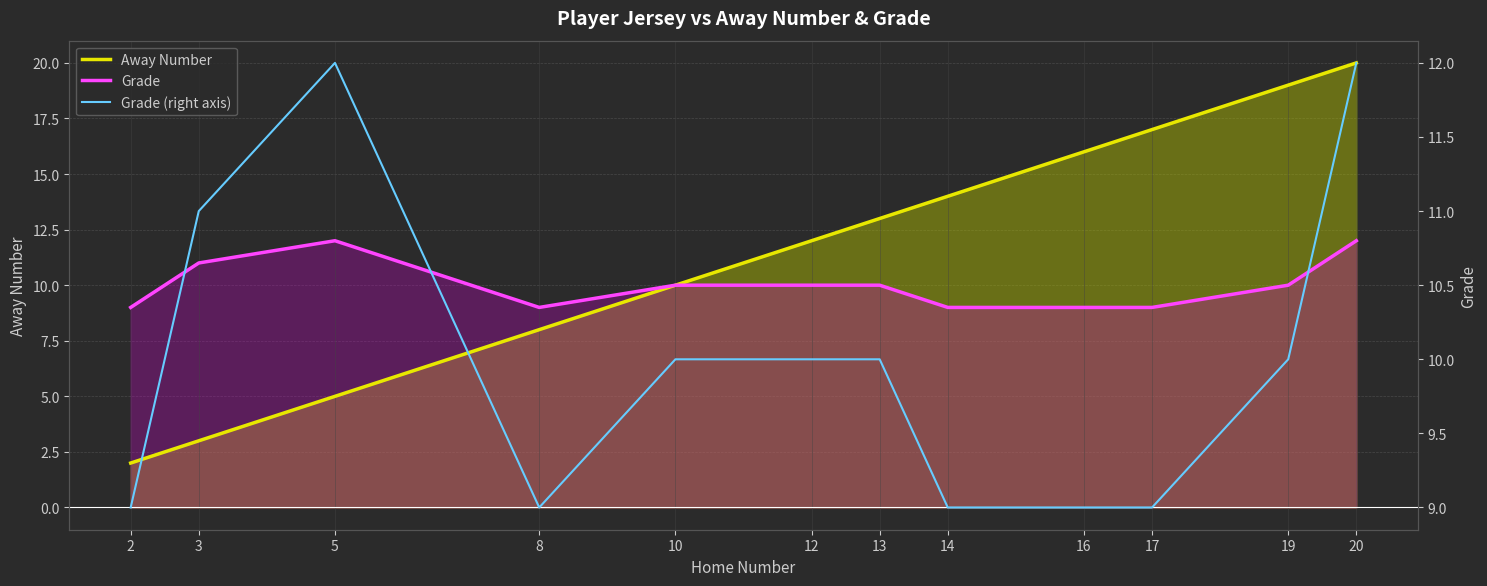

What is the total value across all series at 3?

25